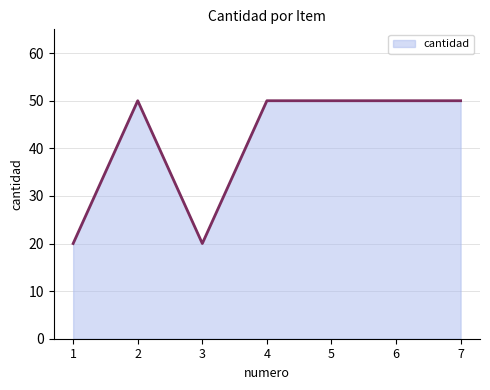

What is the change in value from 1 to 2?

+30